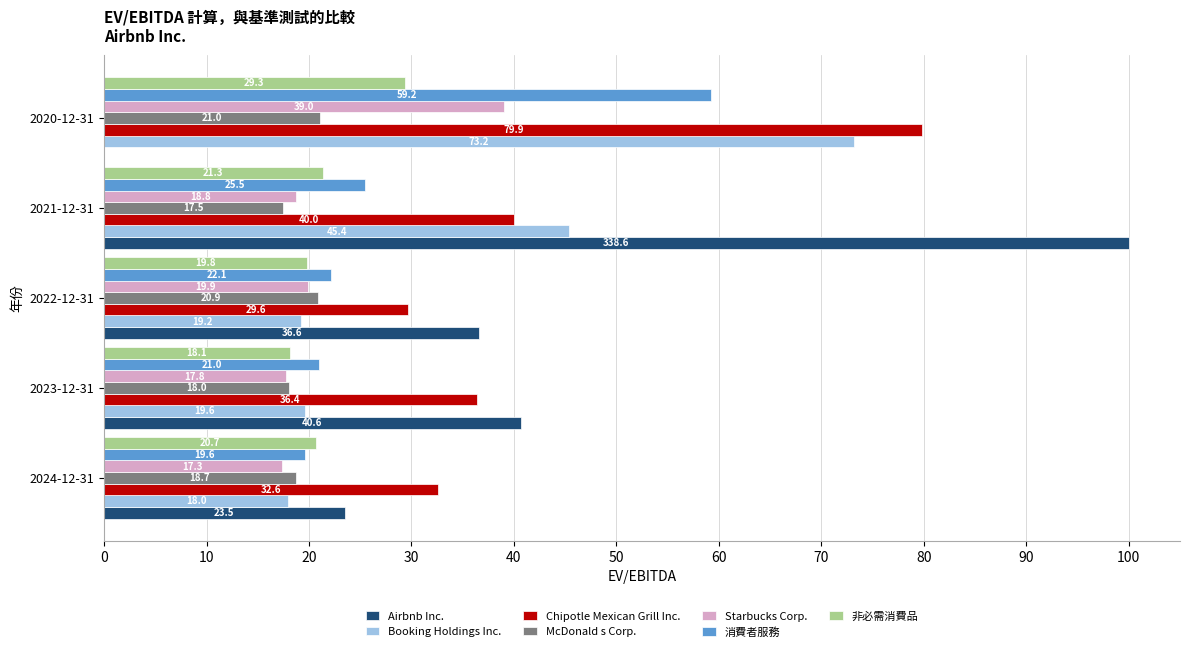

What is the spread (max minus min) of values at 2021-12-31?

82.5